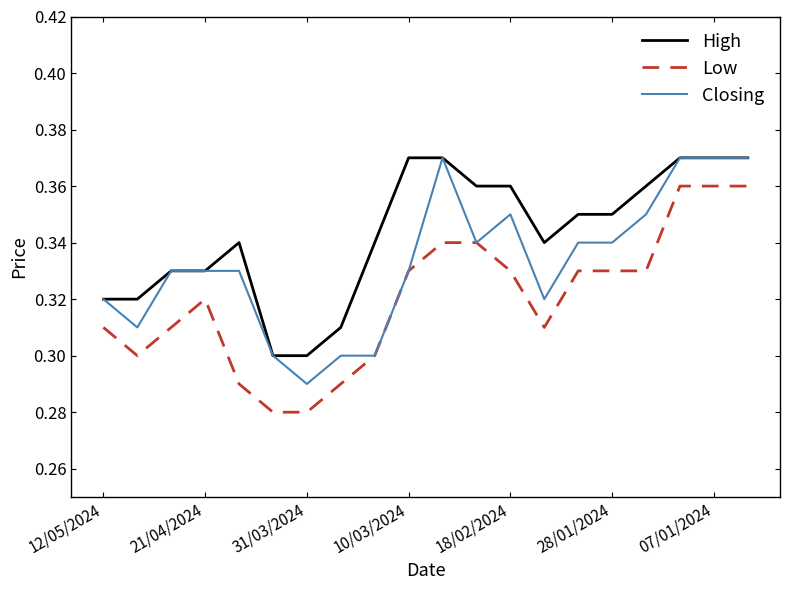

How many series are shown in this chart?

3